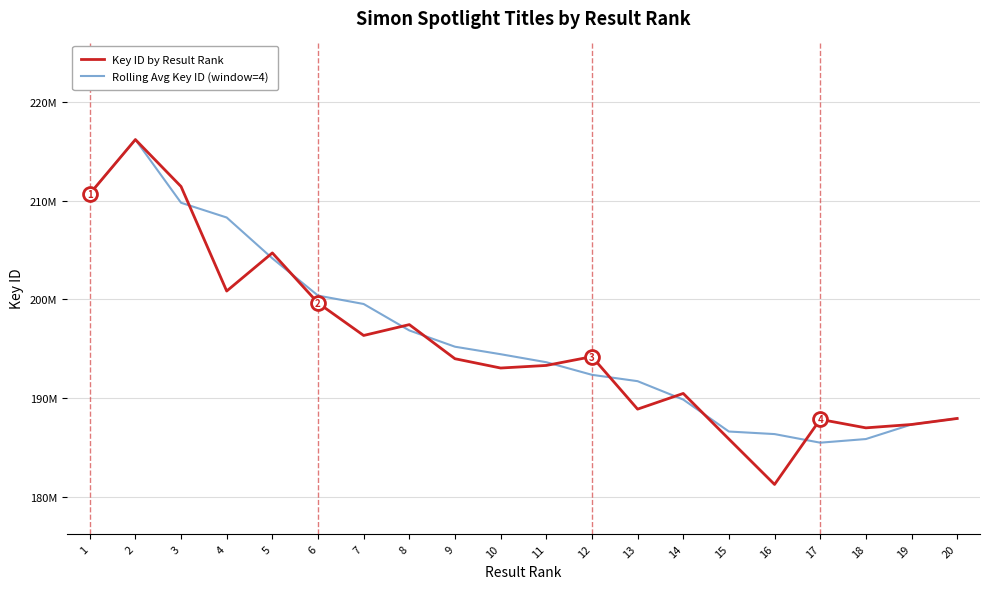

The Key ID by Result Rank series shows 68127550.2 at 19. True or false?

False